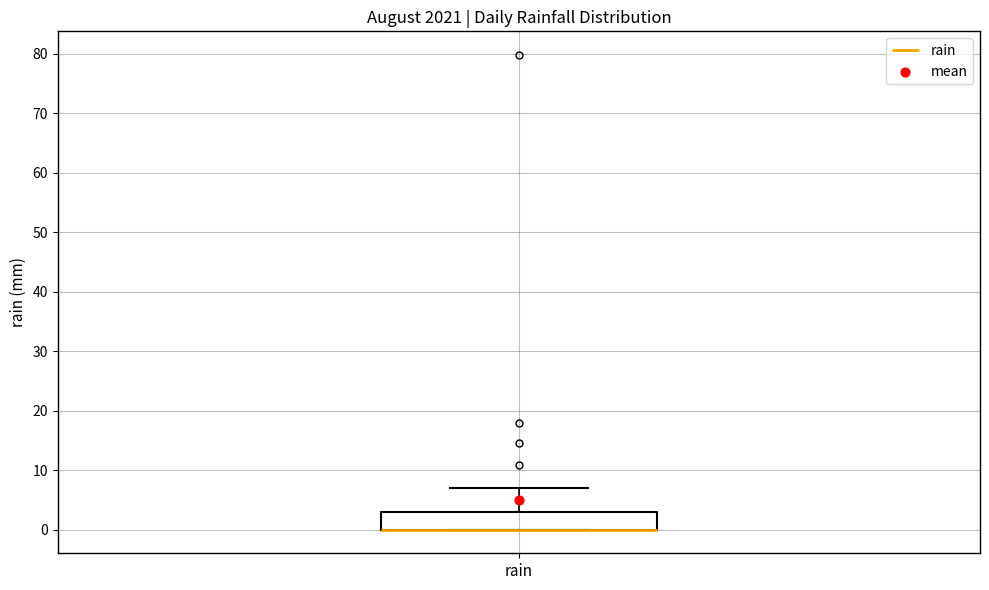

Read this box plot against the y-axis: the position of the median line, the range covered by the box, and the ends of both whiskers. The values are not printed on the chart, so give them approximately, as read against the axis.

median 0 (drawn on the box's lower edge), box 0 to 3, whiskers 0 to 7